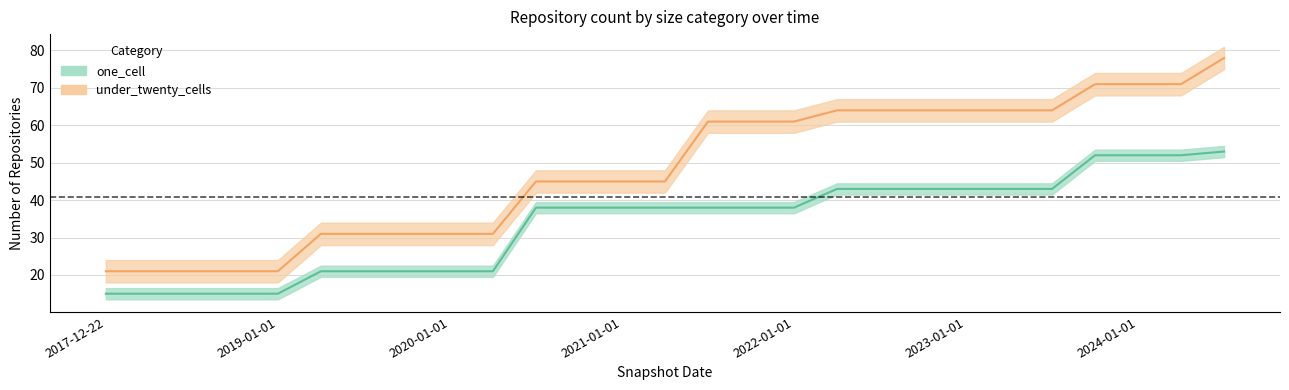

True or false: under_hundred_cells and one_cell cross at least once.

False